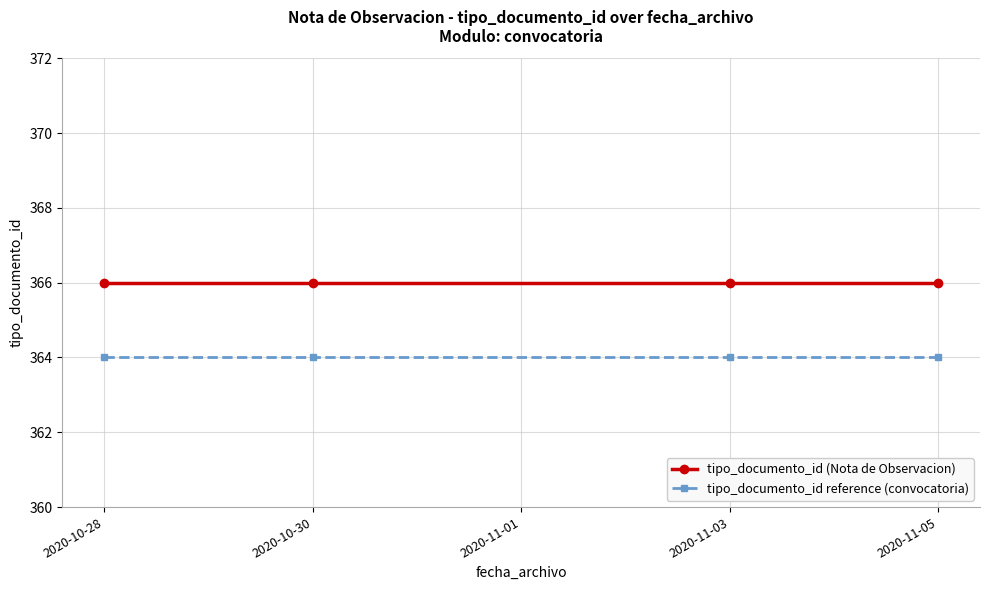

What is the label of the 4th point from the right?

2020-10-28